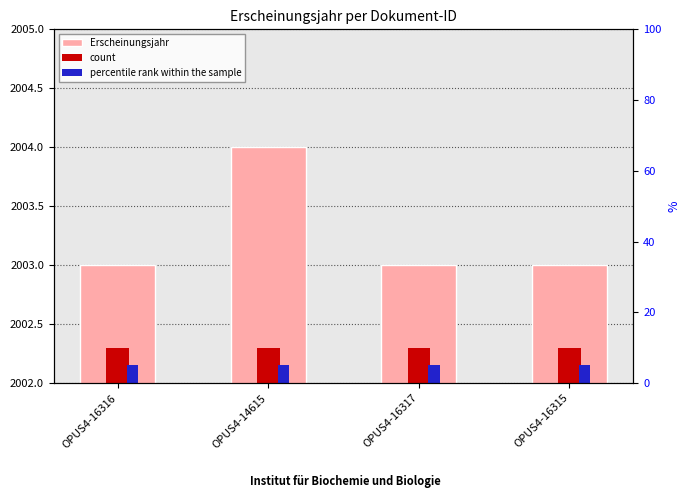

How many groups of bars are there?

4